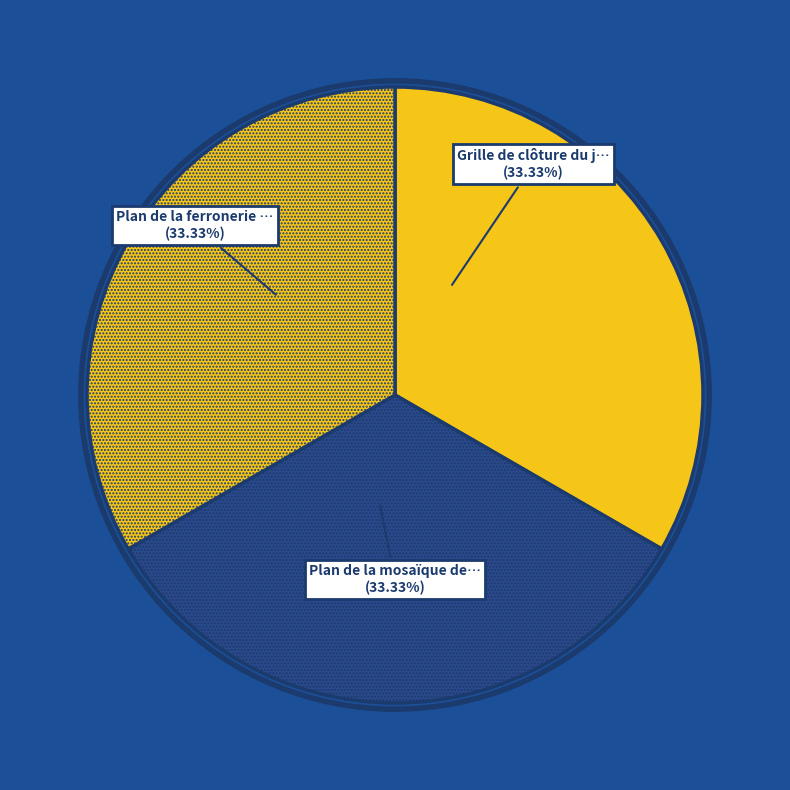

To the nearest percent, what is the average slice percentage?

33%